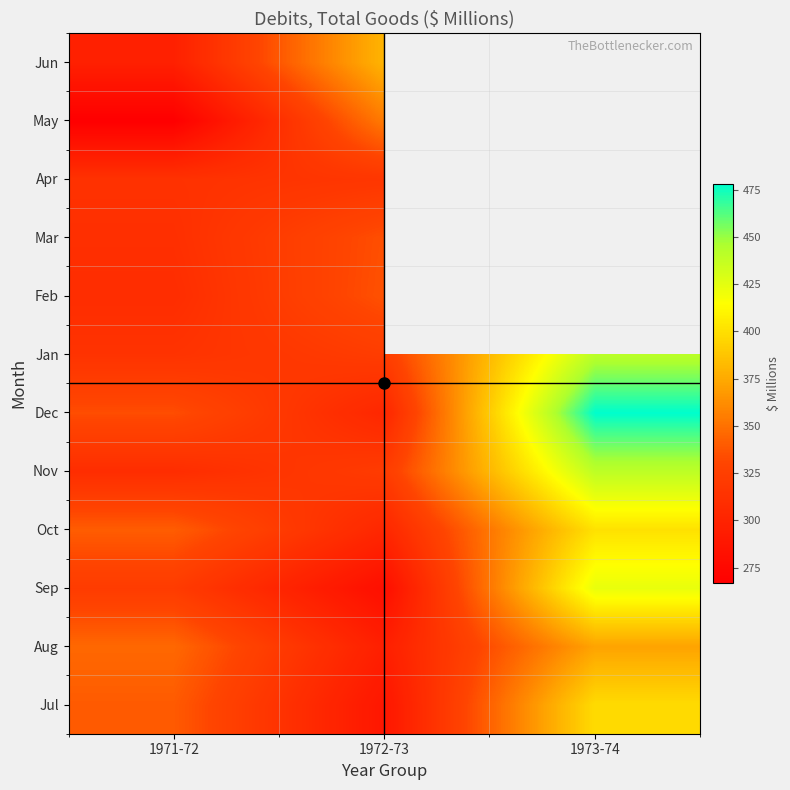

What is the maximum value shown in the chart?

478.0